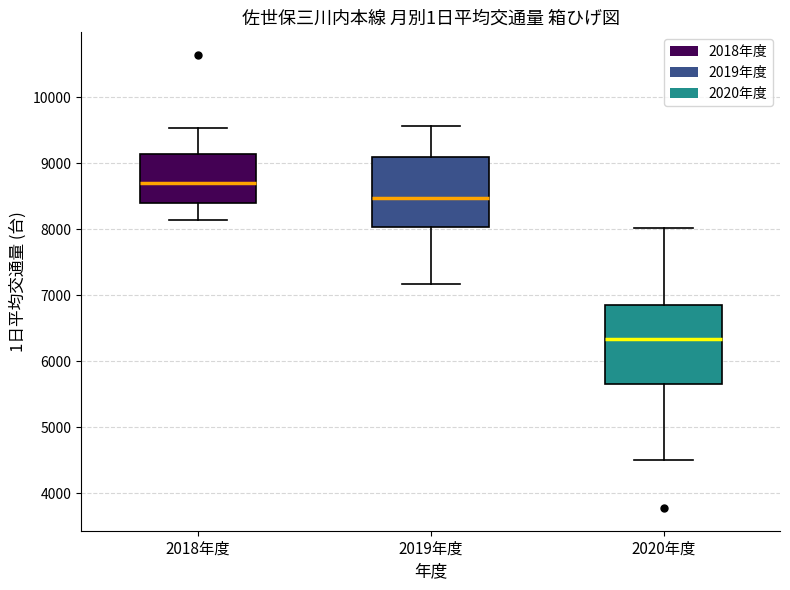

Which box's median line is the lowest?

2020年度